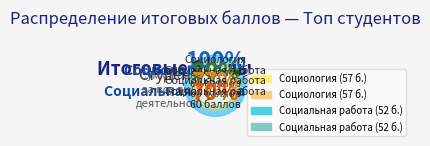

To the nearest percent, what is the difference between the largest and smallest slice percentages?

5%